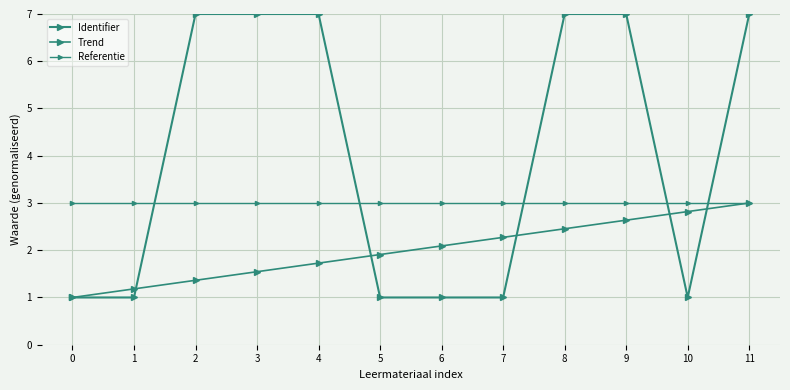

Is this an area chart (filled region under the line)?

No